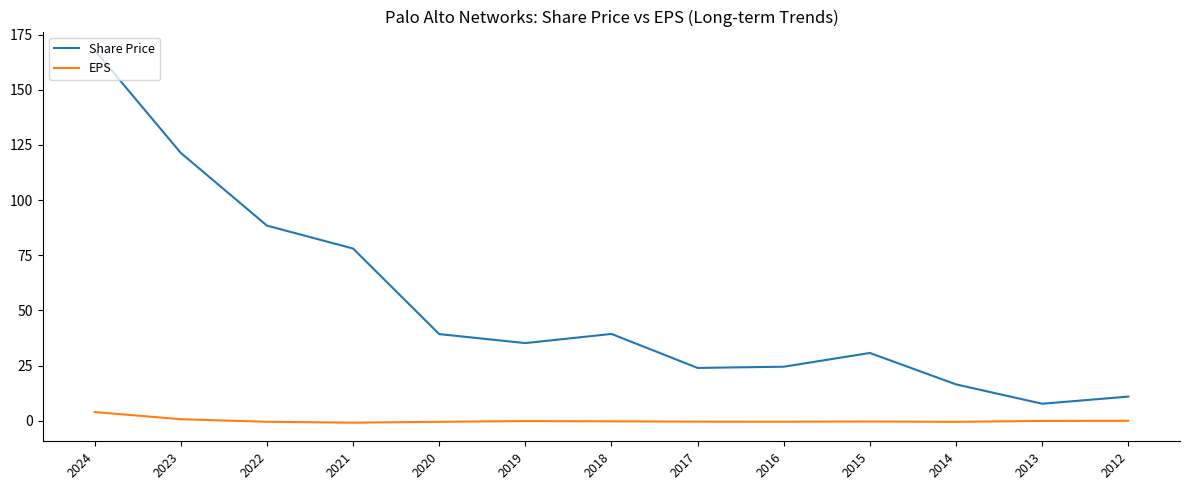

At which category does Share Price reach its first local valley?

2019